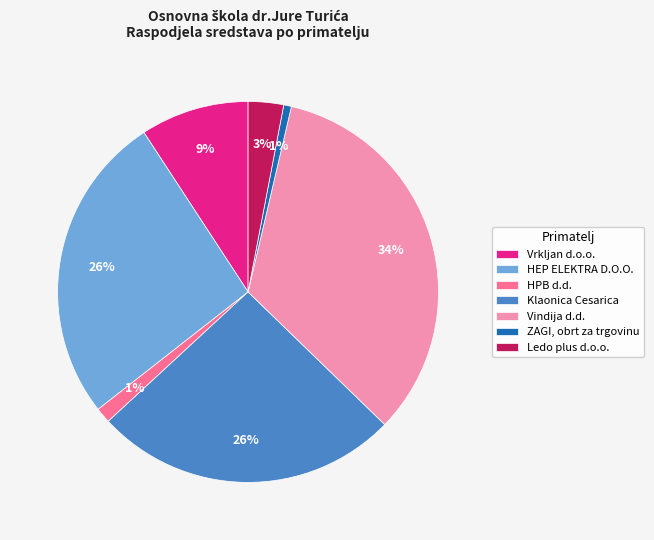

What percentage is the Ledo plus d.o.o. slice, to the nearest percent?

3%